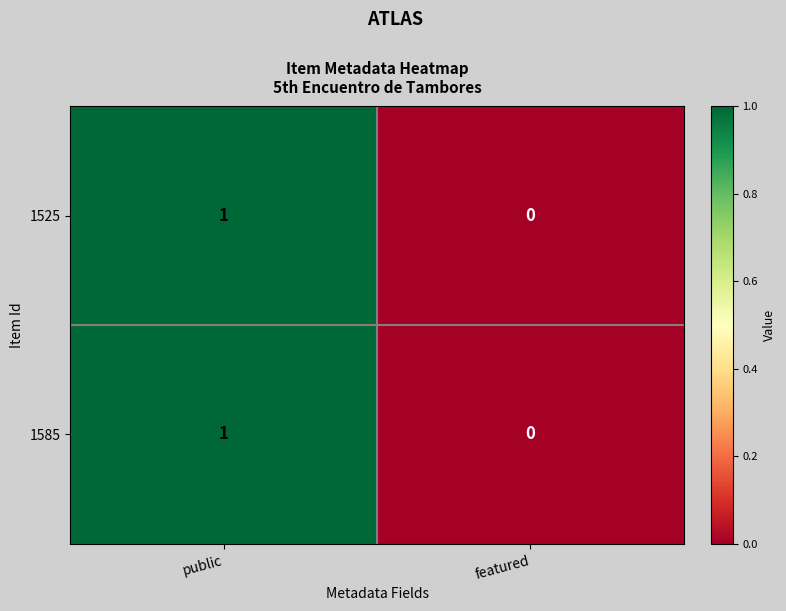

Count the number of data series in this chart.

2